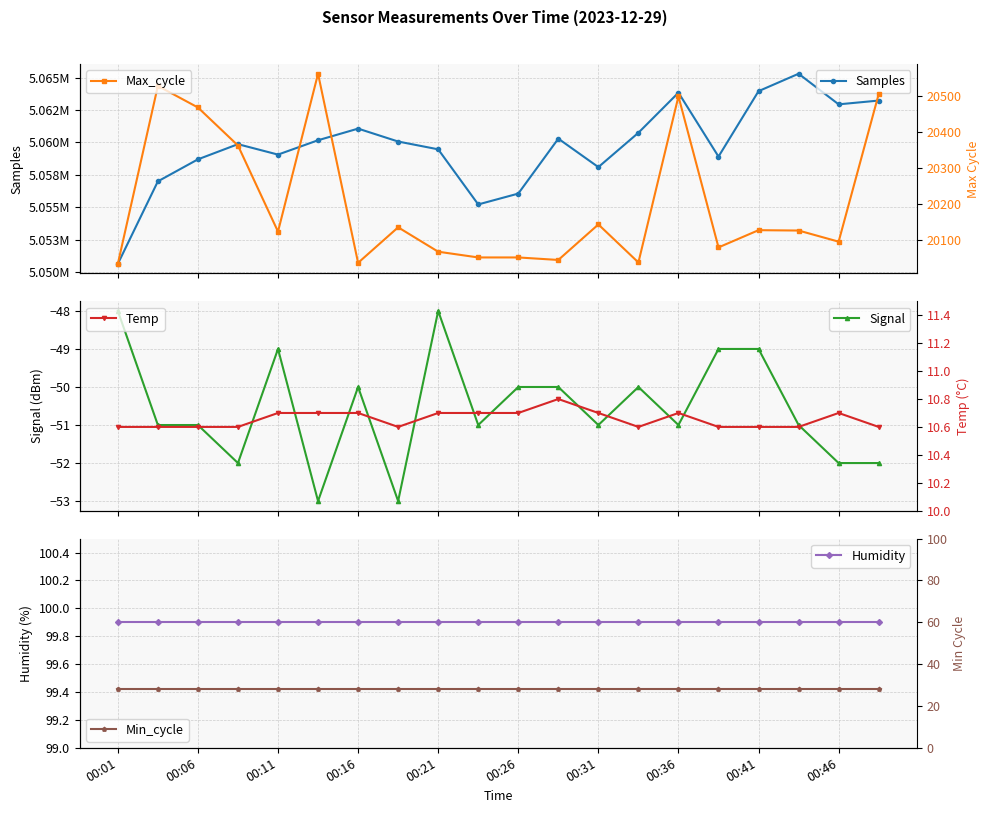

How many series are shown in this chart?

6